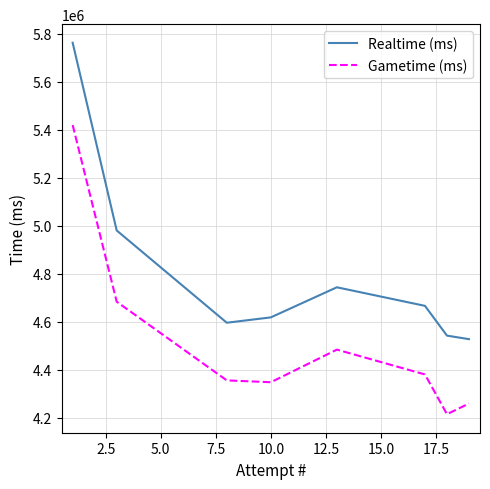

What is the minimum value for Gametime (ms)?

4215749